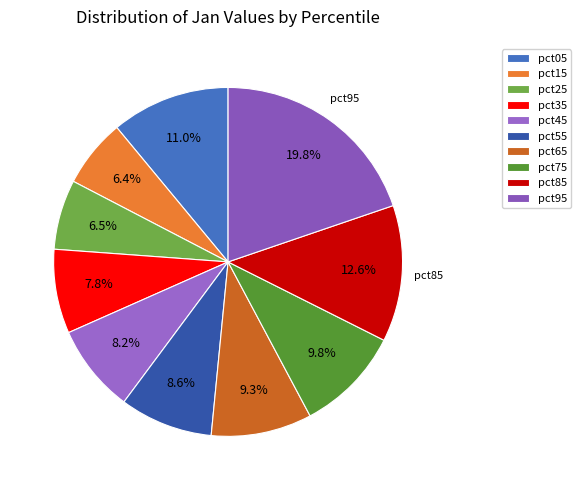

Does pct85 account for over 50% of the chart?

No